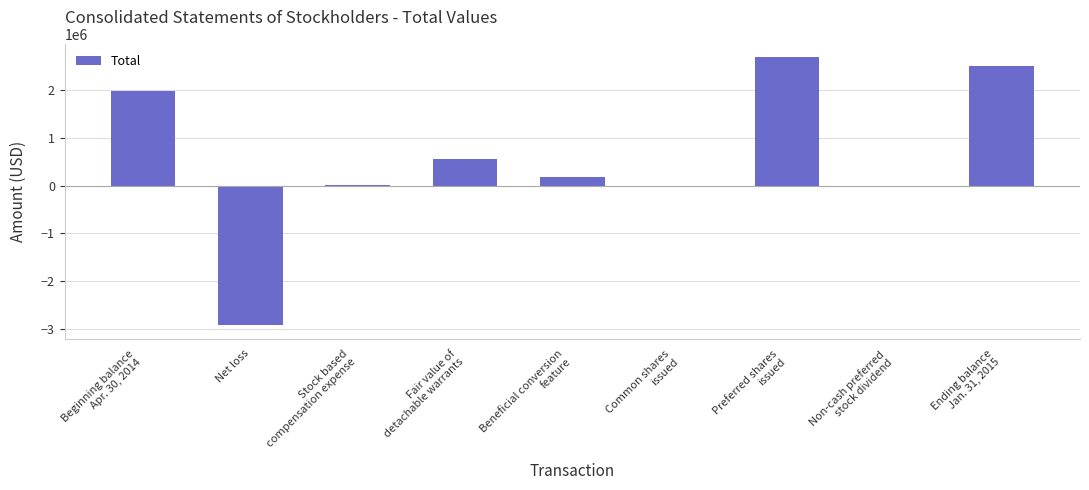

The value at Net loss is -4653475. True or false?

False